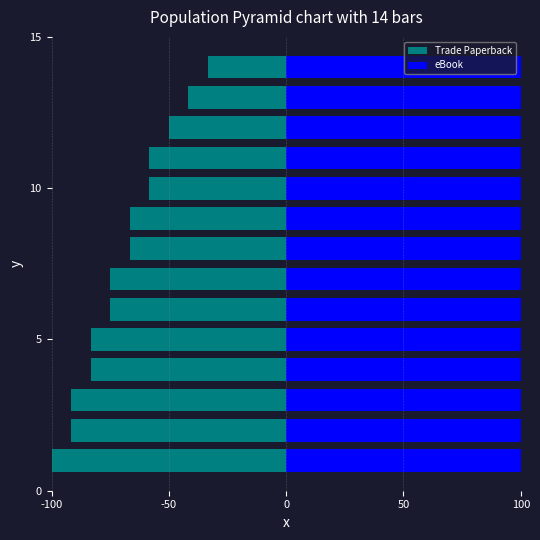

What are all the series names shown in the legend?

Trade Paperback, eBook